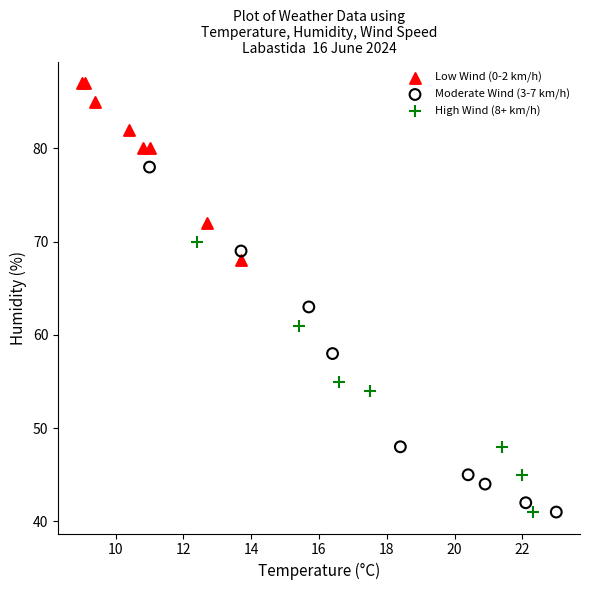

Which series contains the highest Y value?

Low Wind (0-2 km/h)